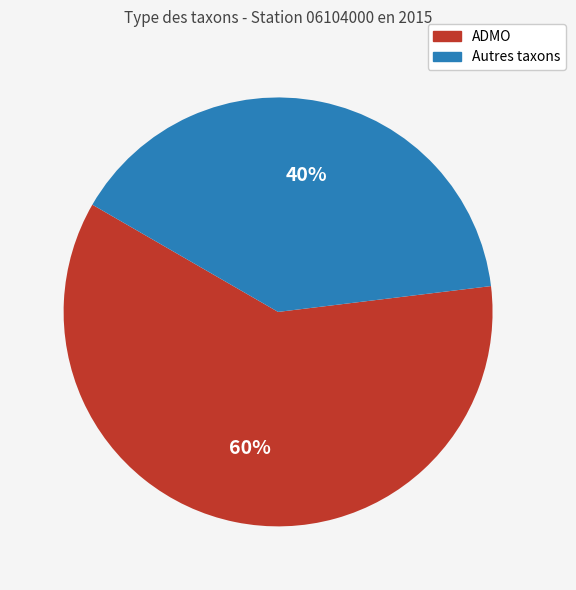

To the nearest percent, what is the average slice percentage?

50%